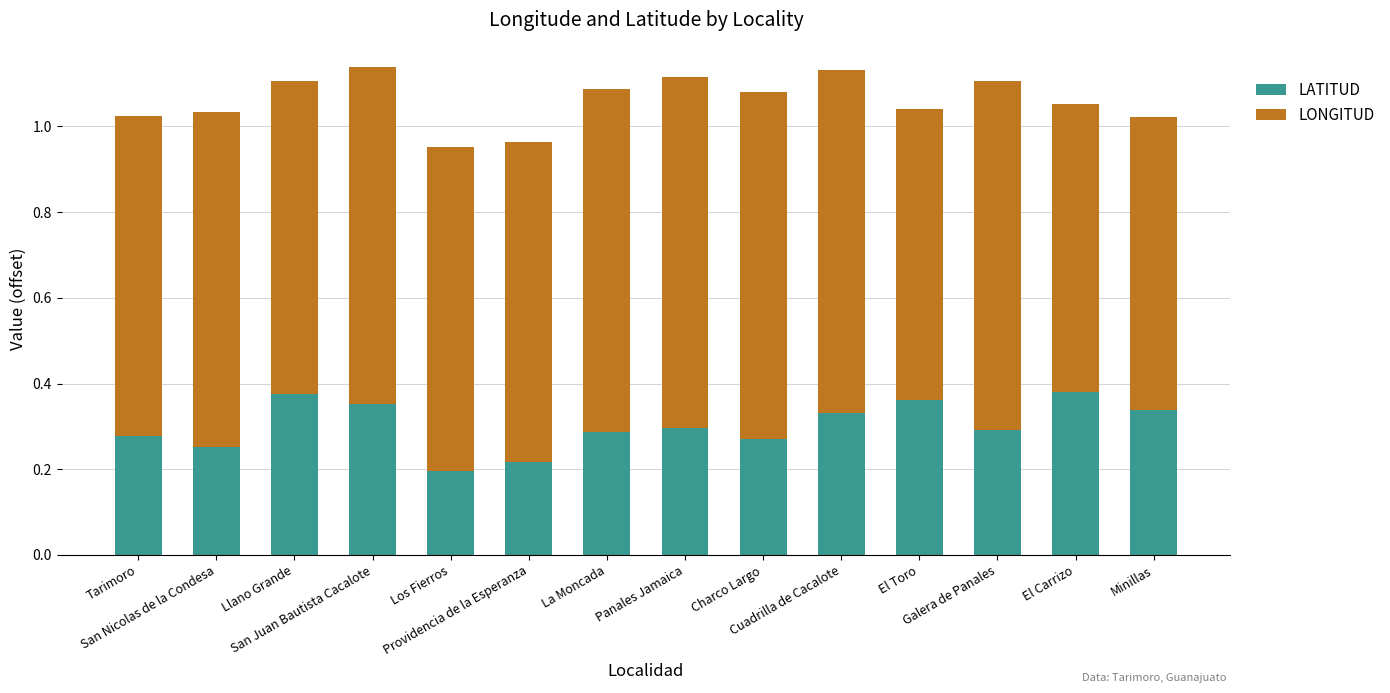

Count the LATITUD values in the range 0 to 1.

14